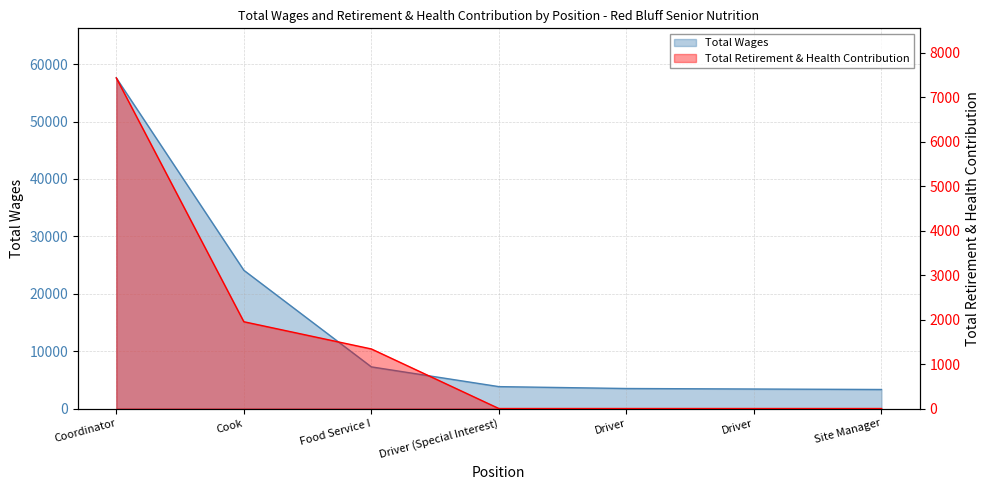

The Total Retirement & Health Contribution series shows 4876 at Driver (Special Interest). True or false?

False